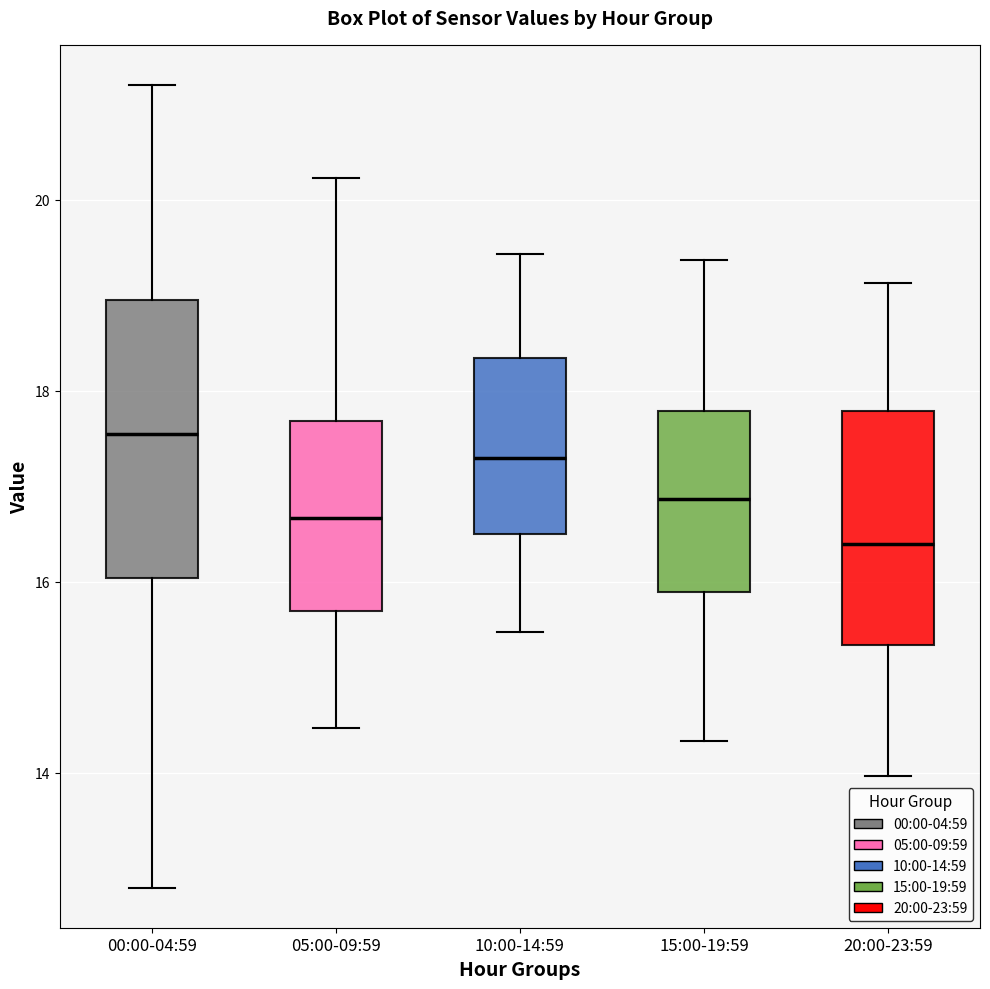

Where does the upper whisker of the box for 20:00-23:59 end on the y-axis? The values are not printed on the chart, so give them approximately, as read against the axis.

19.2